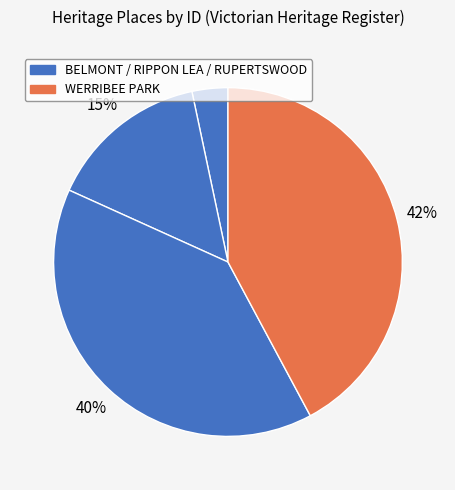

How many slices are in this pie chart?

4